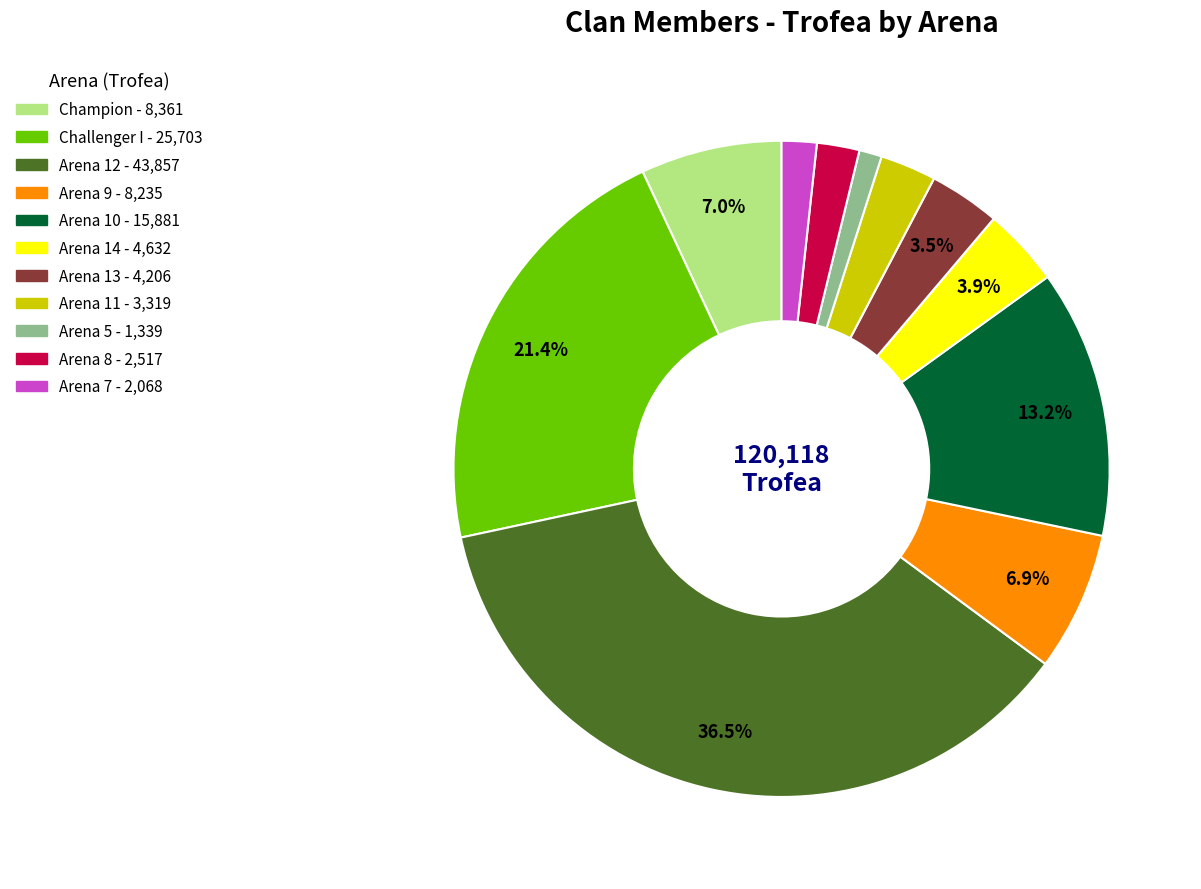

How many segments does this pie chart have?

11